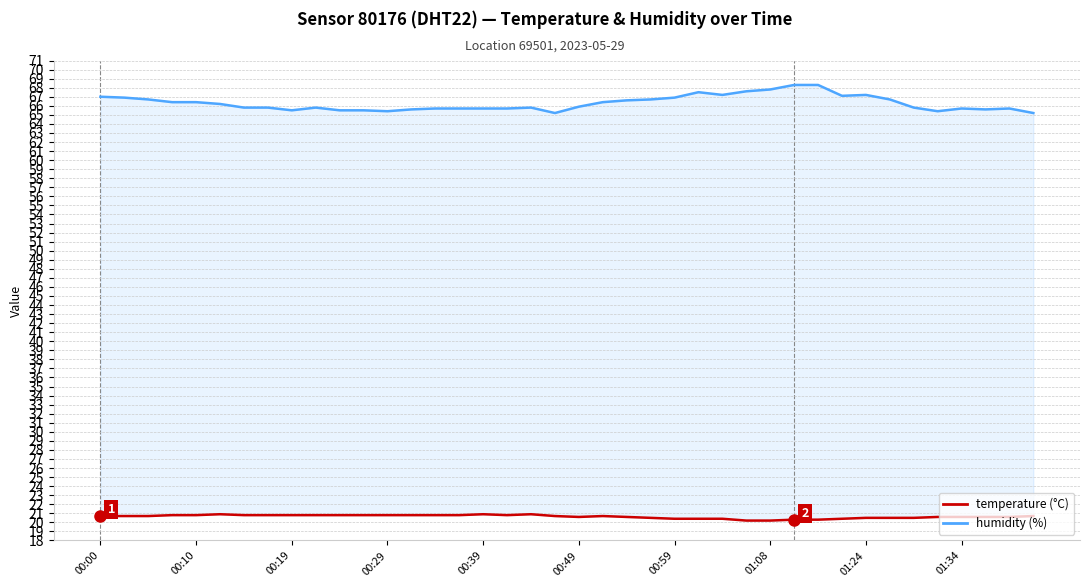

The value of humidity (%) at 00:59 is 66.9. True or false?

True